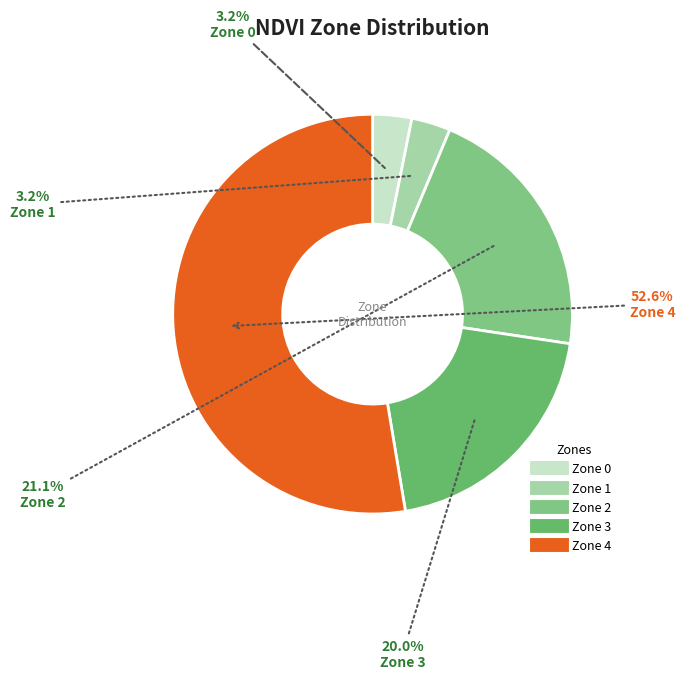

Which slice is the largest?

Zone 4